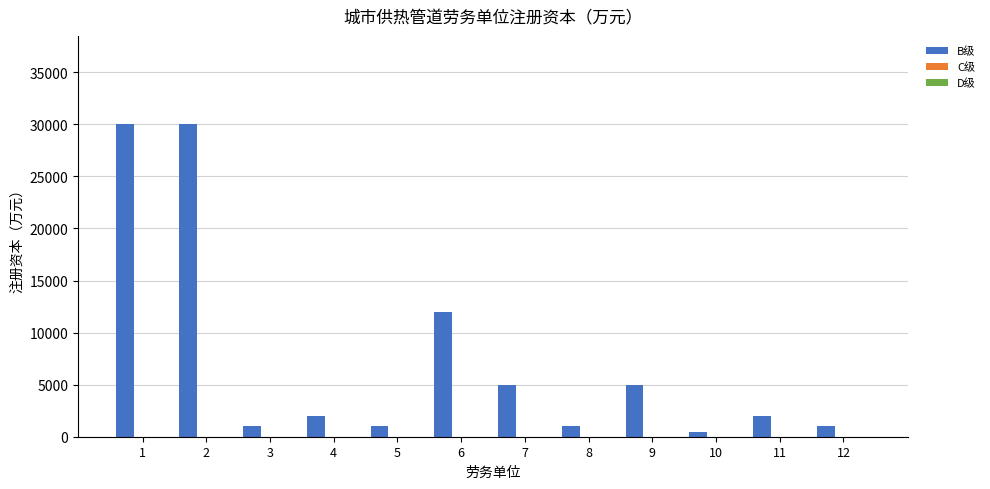

What is the value of the 5th bar from the left?

1000